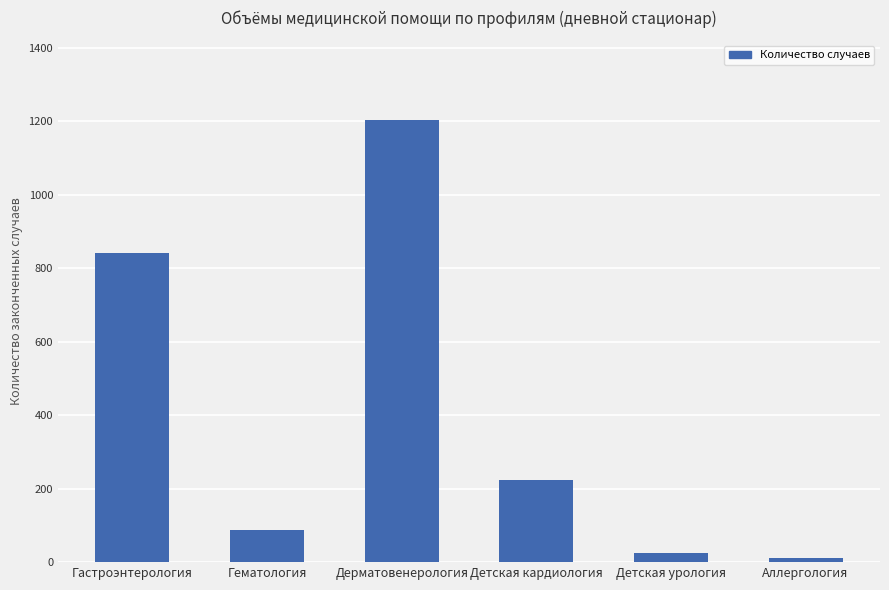

What is the label of the 4th bar from the right?

Дерматовенерология